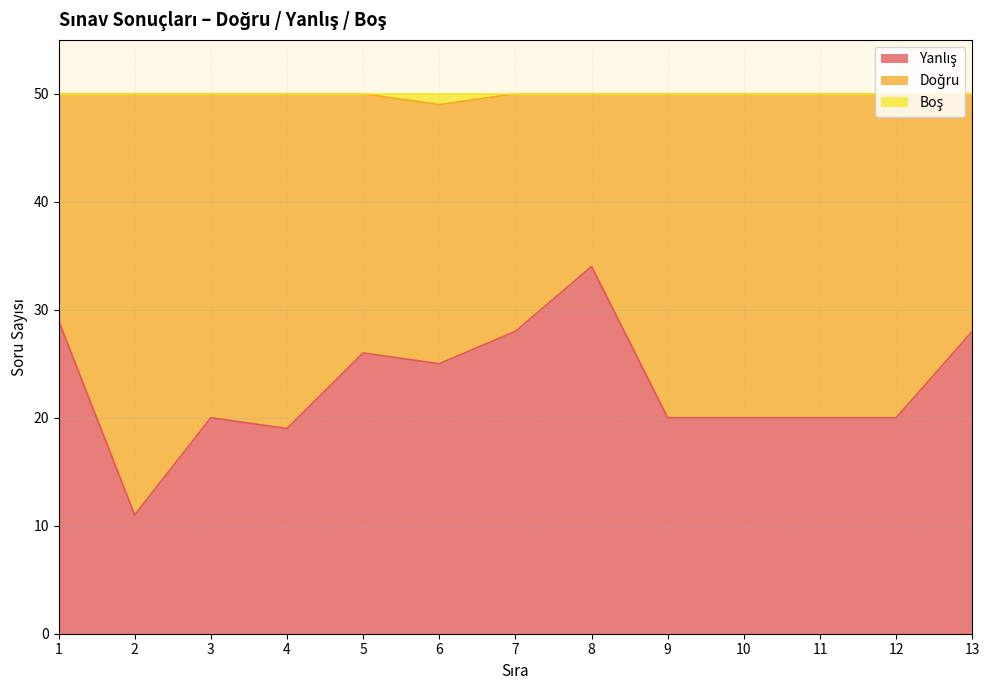

True or false: Boş has more than 1 interior local peaks.

False